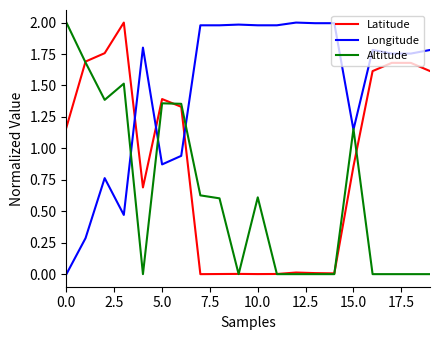

True or false: Altitude has more than 1 interior local peaks.

True